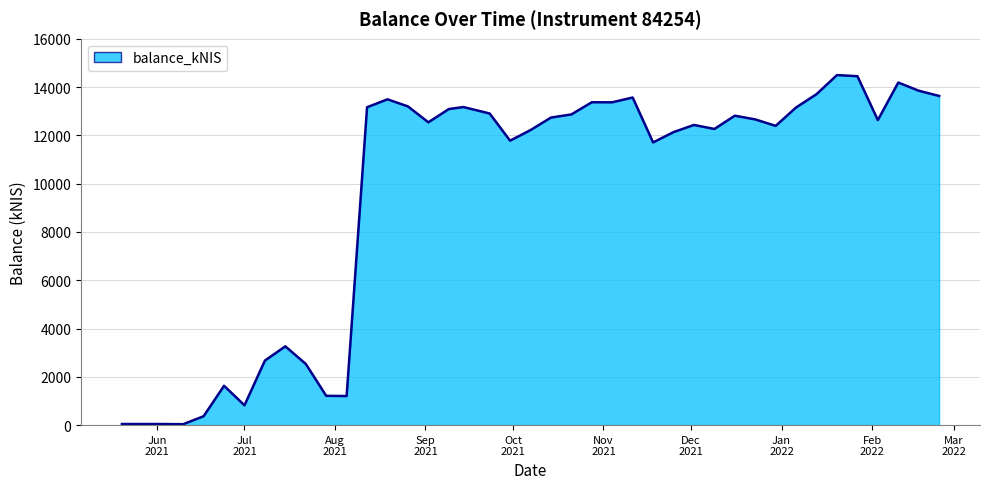

What is the value of the 23rd point from the left?

13369.1